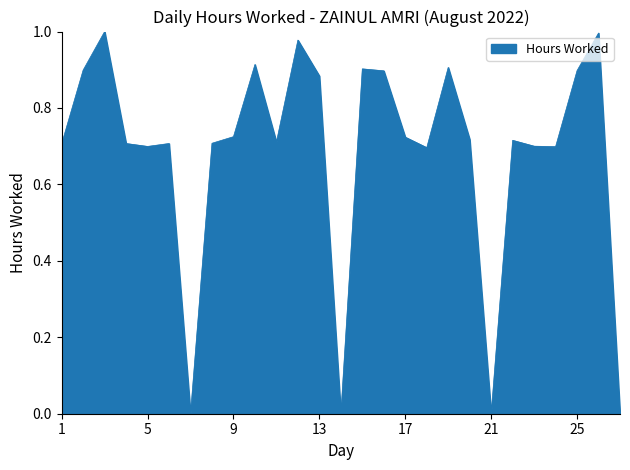

Rank the categories by value from highest to lowest.

3, 26, 12, 10, 19, 15, 2, 25, 16, 13, 9, 17, 20, 22, 11, 8, 4, 6, 1, 23, 5, 24, 18, 7, 14, 21, 27